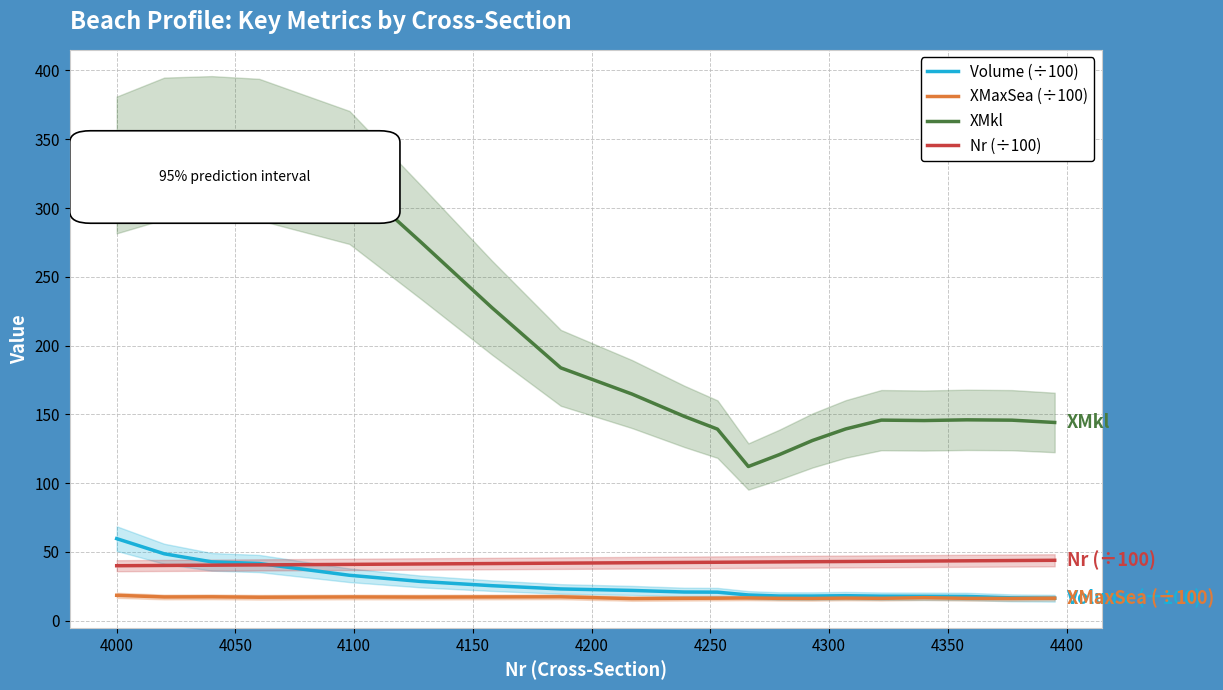

Reading left to right, what are all the values shown in this chart?

Volume (÷100): 59.7	48.7	42.8	41.6	33.1	28.6	25.5	23.1	22.0	20.9	20.8	18.7	18.0	18.0	18.2	17.9	17.8	17.7	16.7	16.4
XMaxSea (÷100): 18.5	17.3	17.4	17.1	17.3	17.2	17.3	17.4	16.1	16.3	16.4	16.6	16.3	16.2	16.5	16.3	16.8	16.3	16.2	16.4
XMkl: 331.3	343.3	344.2	342.5	322.2	275.4	227.6	183.8	164.8	148.6	139.3	112.1	120.7	131.0	139.4	145.8	145.5	146.1	145.8	144.1
Nr (÷100): 40.0	40.2	40.4	40.6	41.0	41.3	41.6	41.9	42.2	42.4	42.5	42.7	42.8	42.9	43.1	43.2	43.4	43.6	43.8	44.0